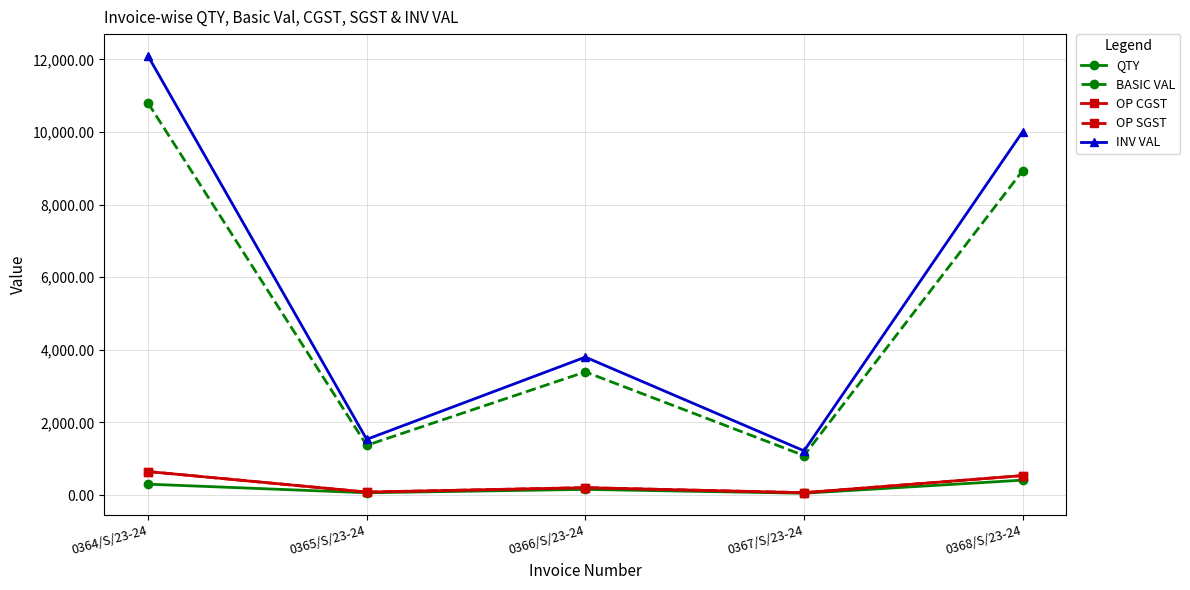

How many lines are shown in the chart?

5